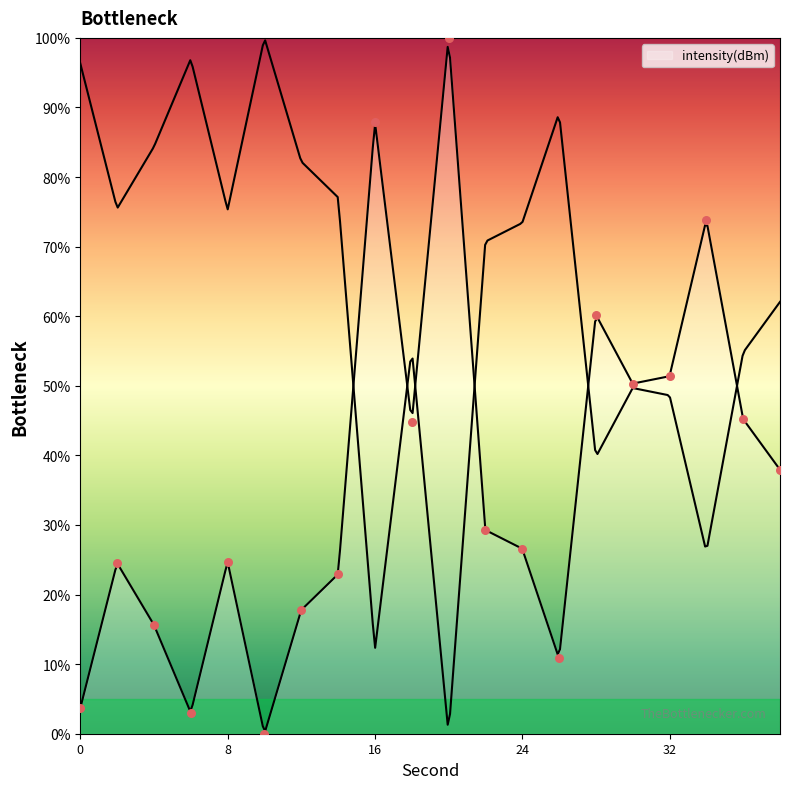

What is the ratio of the value at 2 to the value at 26?

2.3